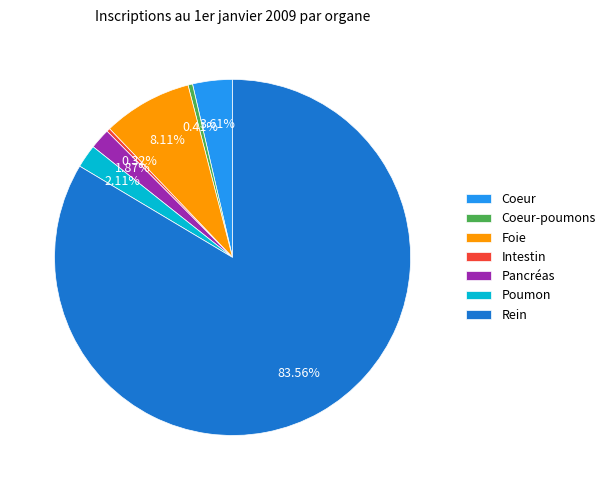

Between Pancréas and Coeur-poumons, which is larger?

Pancréas